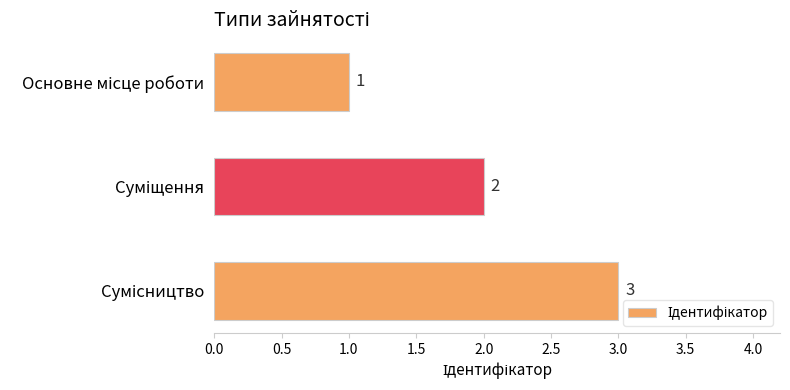

Count the values in the range 1 to 3.

3